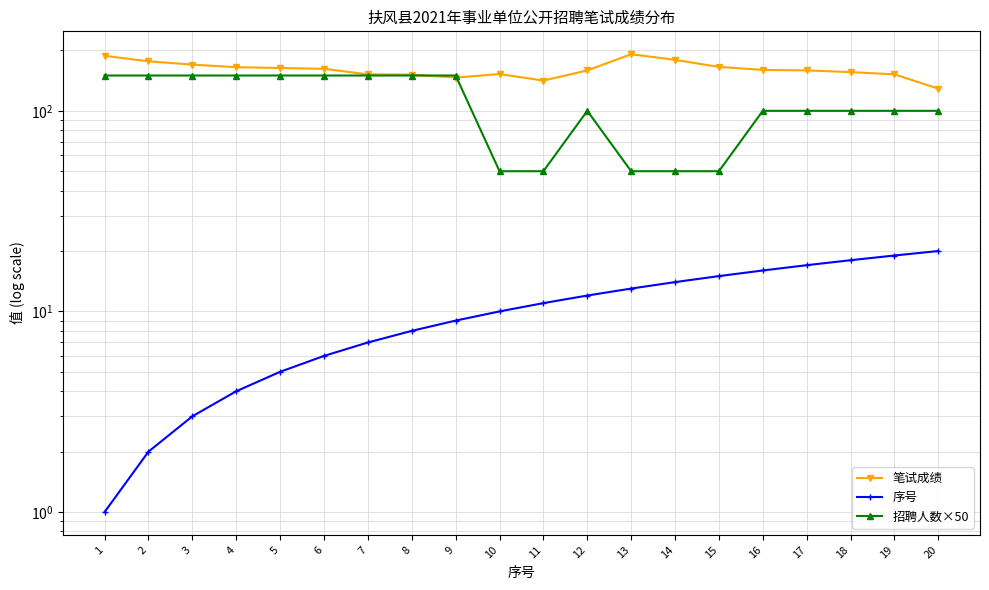

Which category has the highest value in the 序号 series?

20